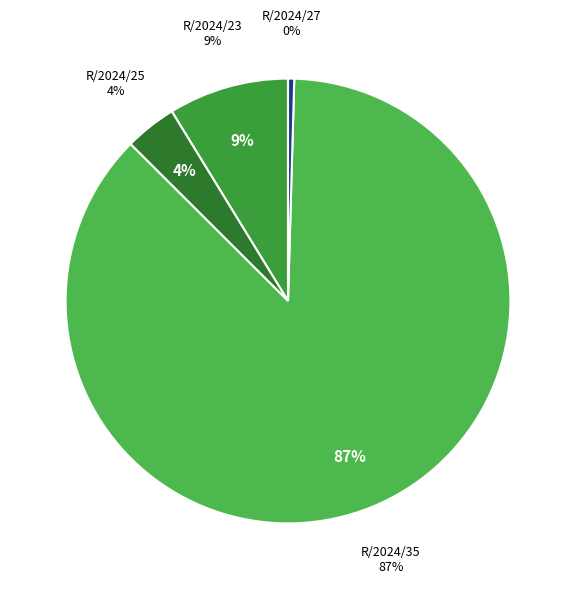

Is R/2024/35 the majority of the pie?

Yes